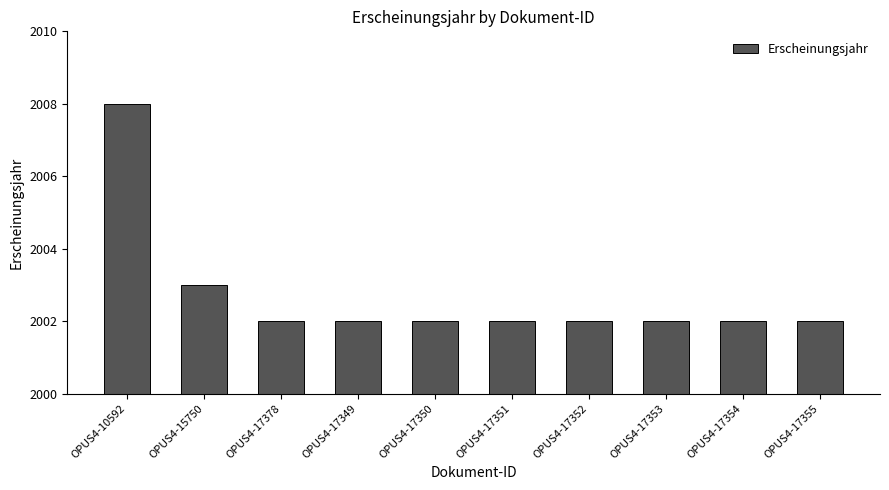

The value at OPUS4-17355 is 1005. True or false?

False